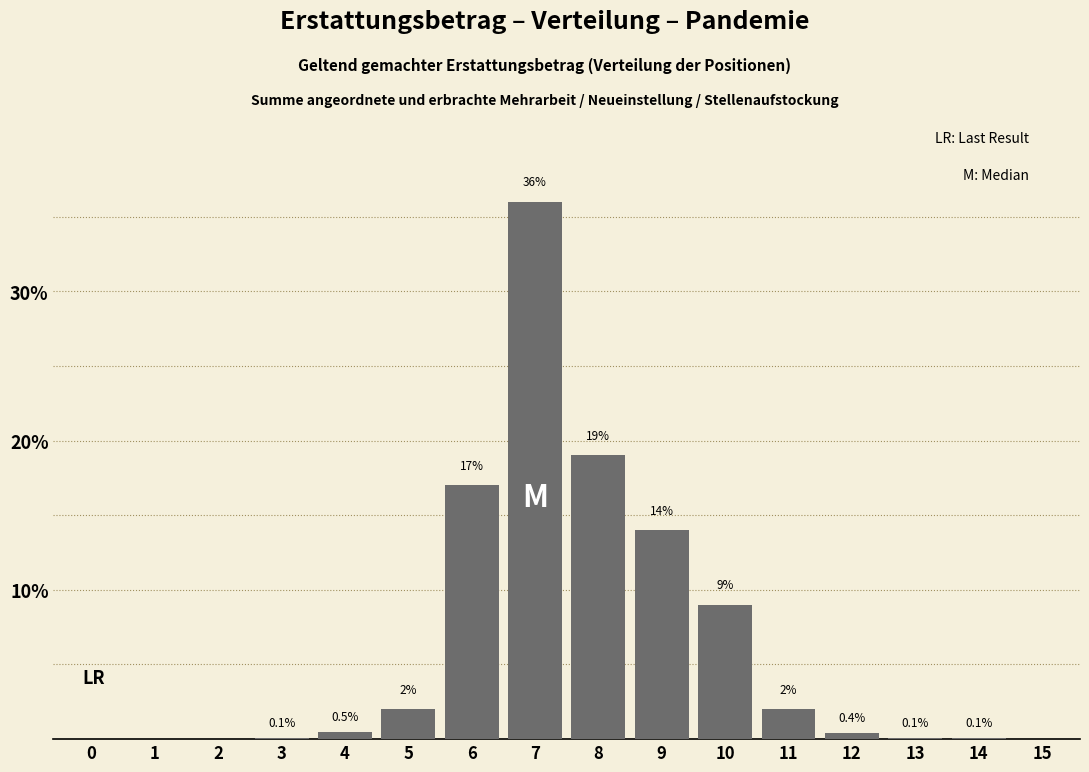

Reading left to right, list all the values displayed in this chart.

0=0.0	1=0.0	2=0.0	3=0.1	4=0.5	5=2.0	6=17.0	7=36.0	8=19.0	9=14.0	10=9.0	11=2.0	12=0.4	13=0.1	14=0.1	15=0.0